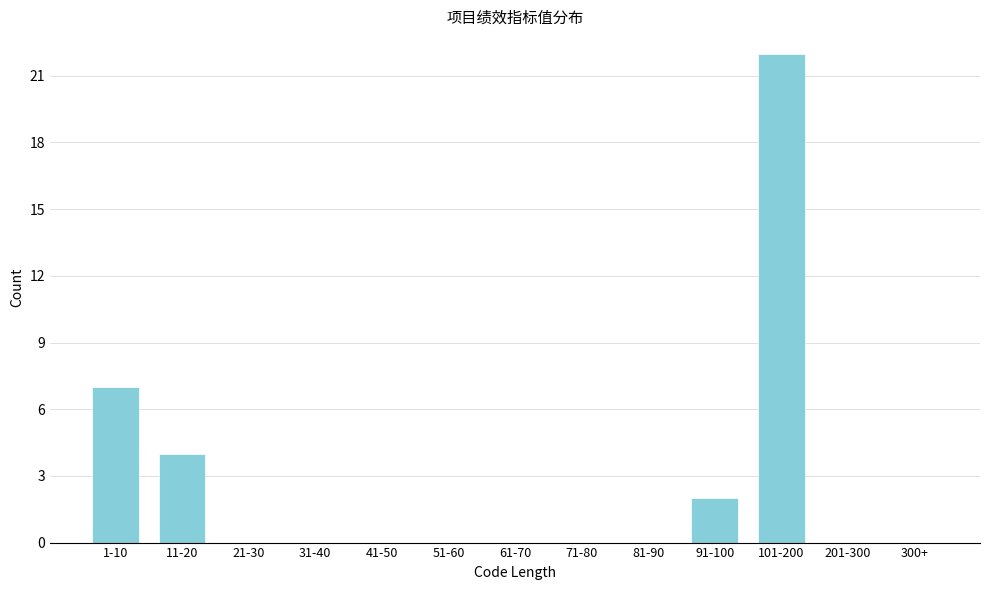

Reading left to right, transcribe all the data shown in this chart.

1-10=7	11-20=4	21-30=0	31-40=0	41-50=0	51-60=0	61-70=0	71-80=0	81-90=0	91-100=2	101-200=22	201-300=0	300+=0